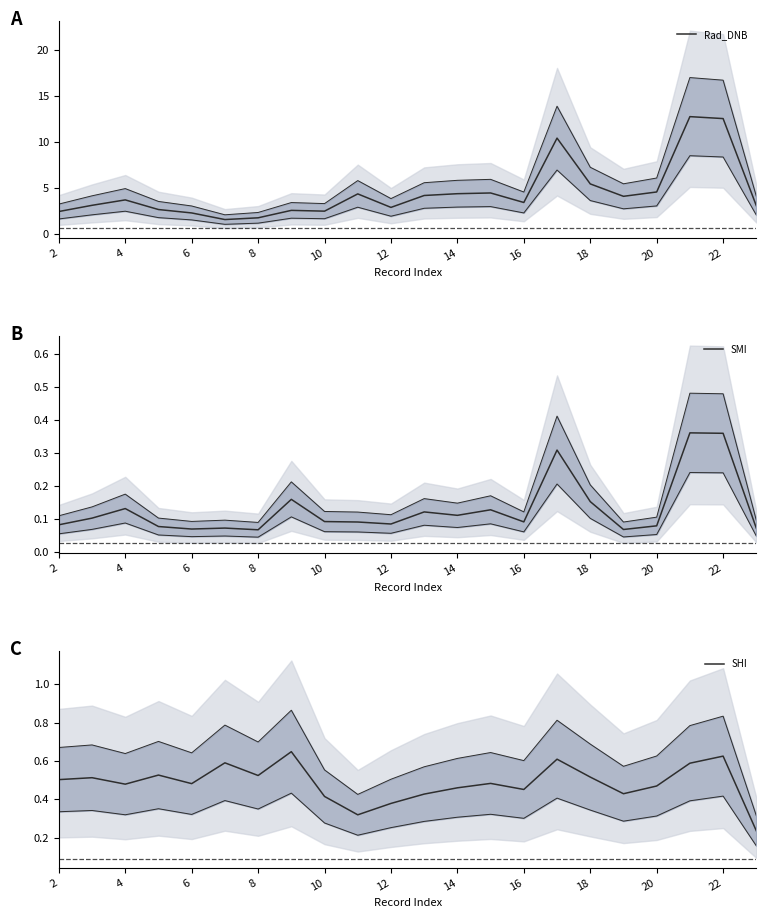

Which has a higher value, 12 or 15?

15